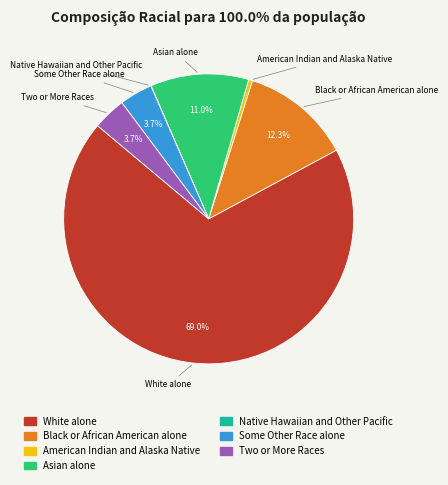

Approximately how many times larger is the value at Two or More Races compared to American Indian and Alaska Native?

8.4